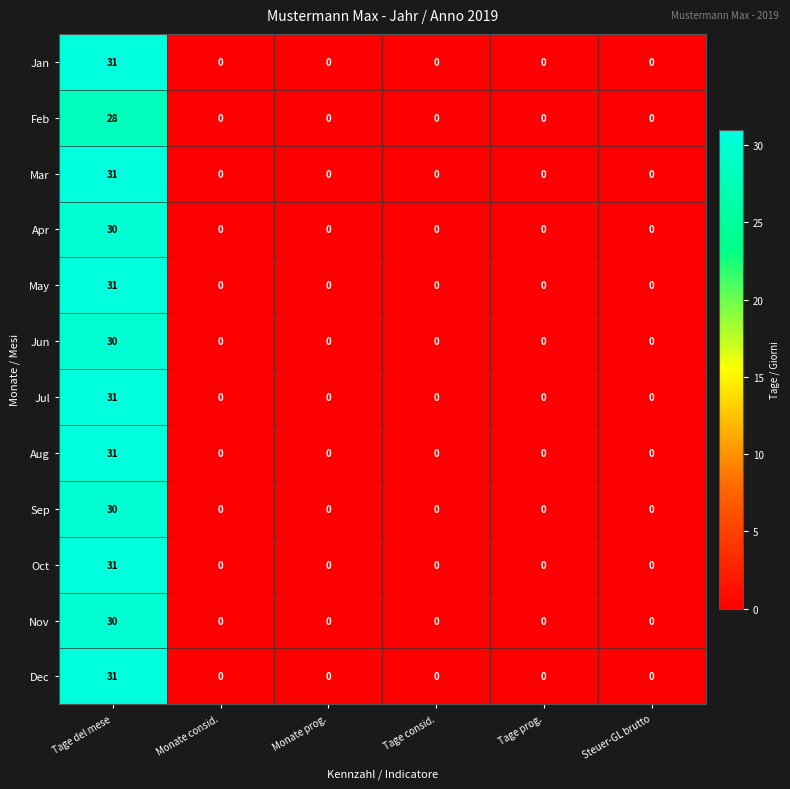

What is the difference between the maximum and minimum values in the Apr series?

30